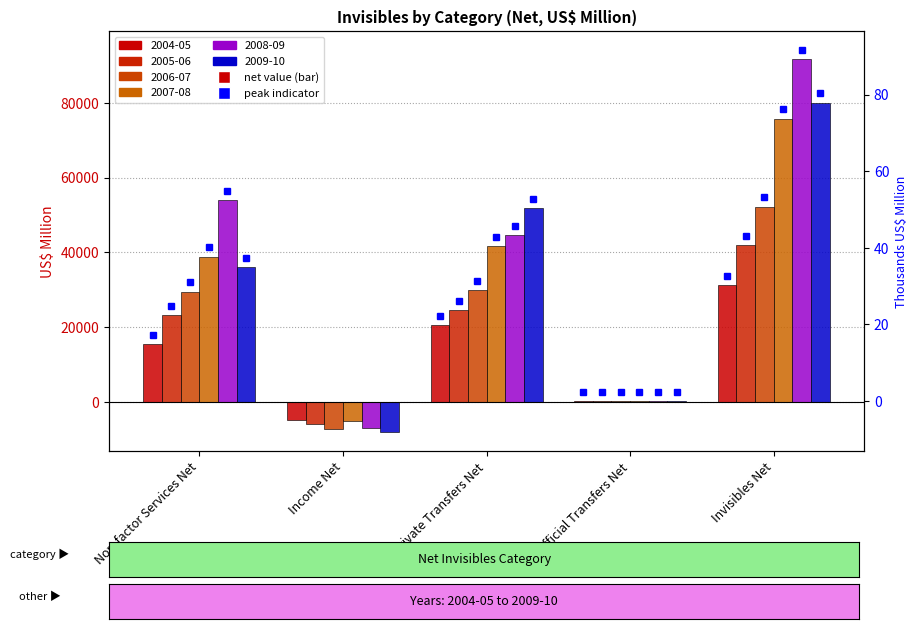

What is the highest value of the 2005-06 series?

42002